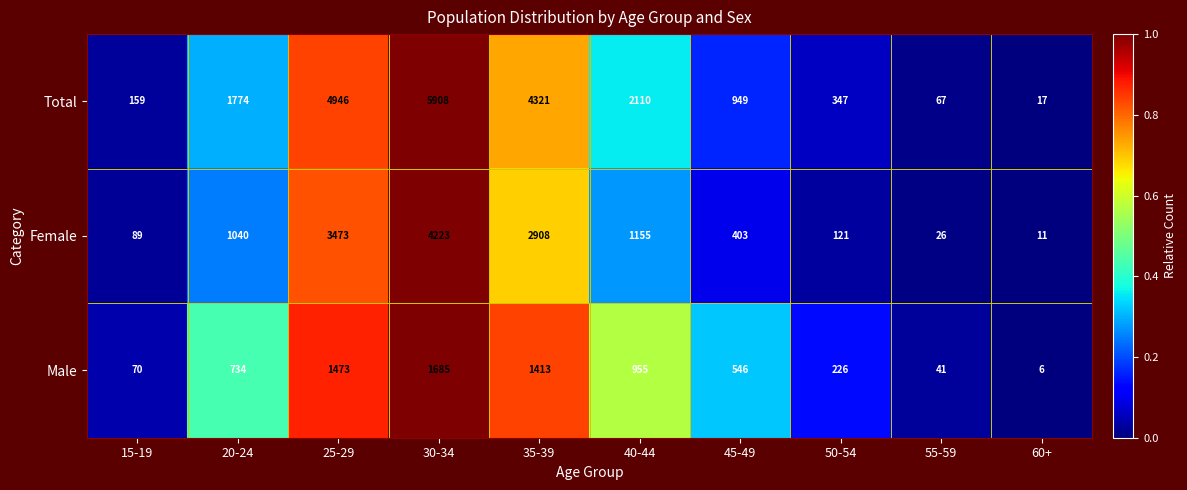

Rank the series by their average value, from highest to lowest.

Total, Female, Male